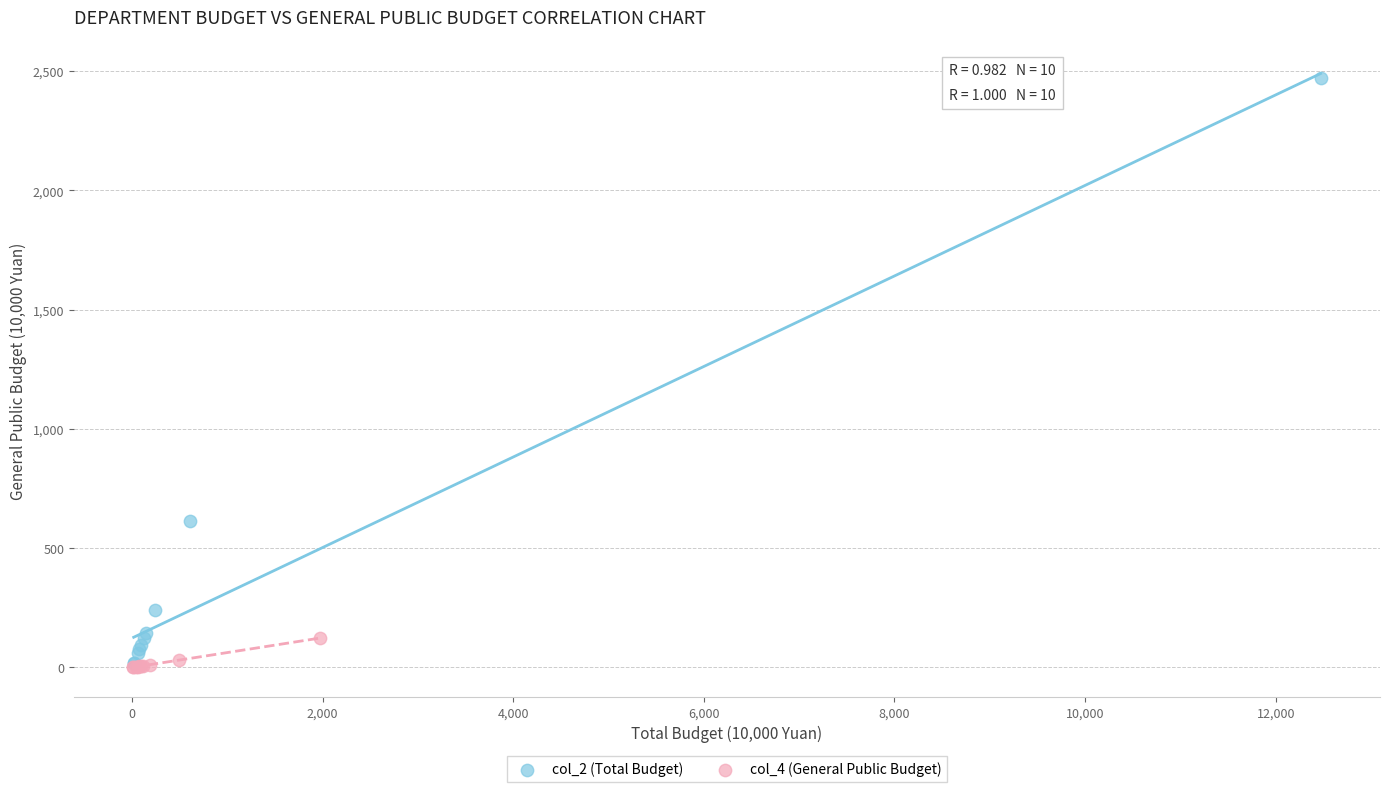

Which series has the widest spread of Y values?

col_2 (Total Budget)